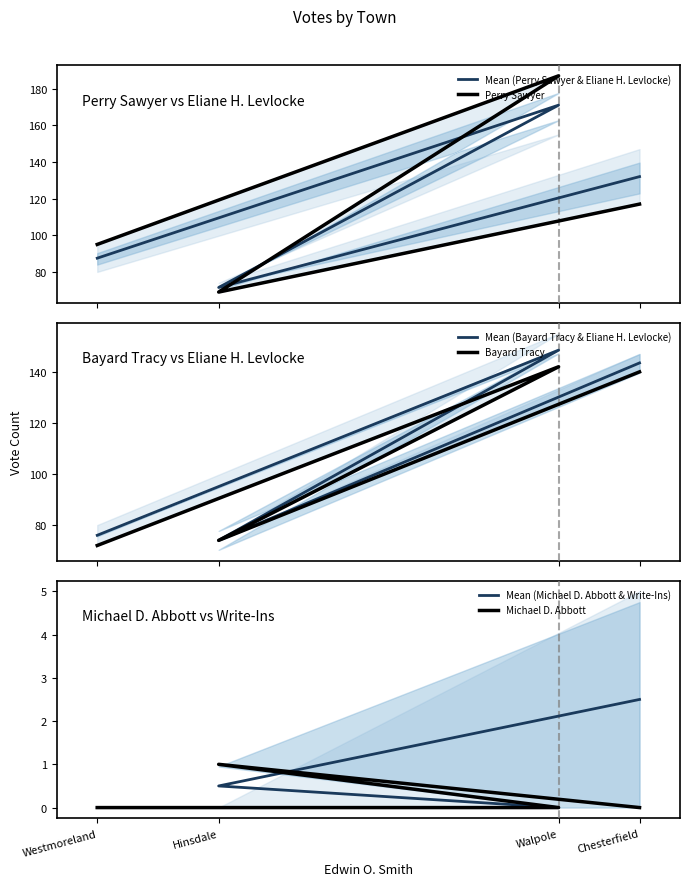

True or false: Mean (Michael D. Abbott & Write-Ins) has a value of 0.7 at Hinsdale.

False